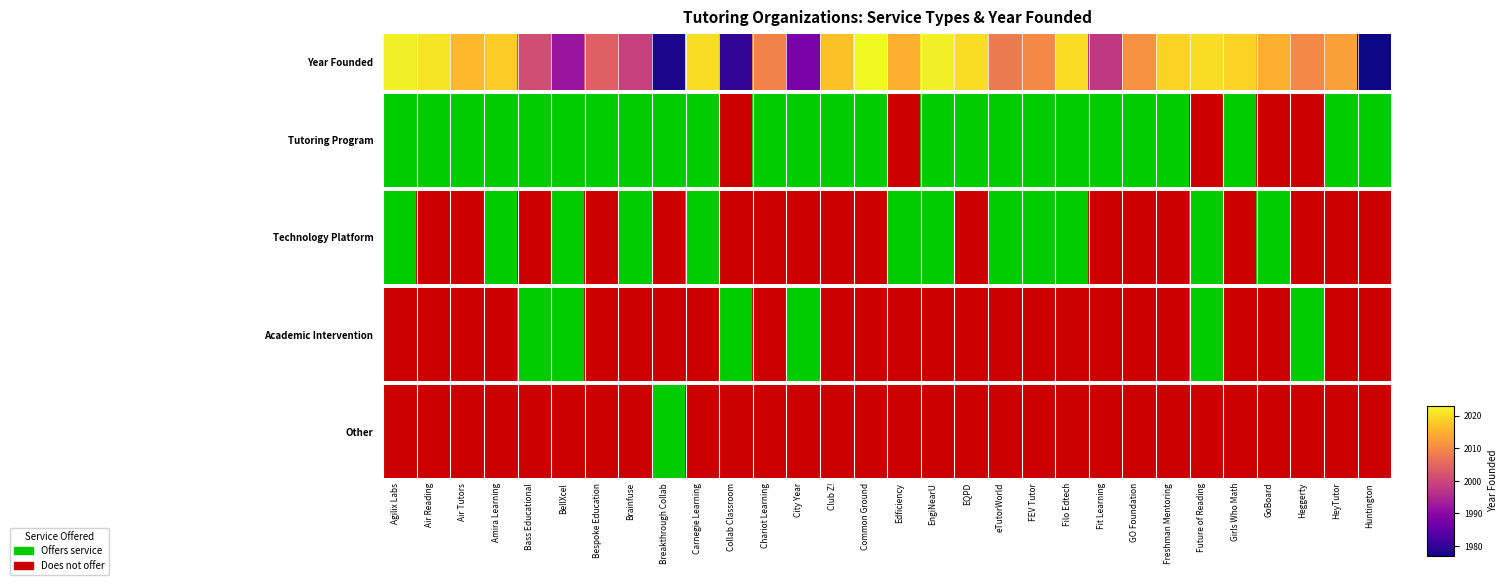

Rank the categories by value from highest to lowest.

Breakthrough Collab, Agilix Labs, Air Reading, Air Tutors, Amira Learning, Bass Educational, BellXcel, Bespoke Education, Brainfuse, Carnegie Learning, Collab Classroom, Chariot Learning, City Year, Club Z!, Common Ground, Edficiency, EngiNearU, EQPD, eTutorWorld, FEV Tutor, Filo Edtech, Fit Learning, GO Foundation, Freshman Mentoring, Future of Reading, Girls Who Math, GoBoard, Heggerty, HeyTutor, Huntington